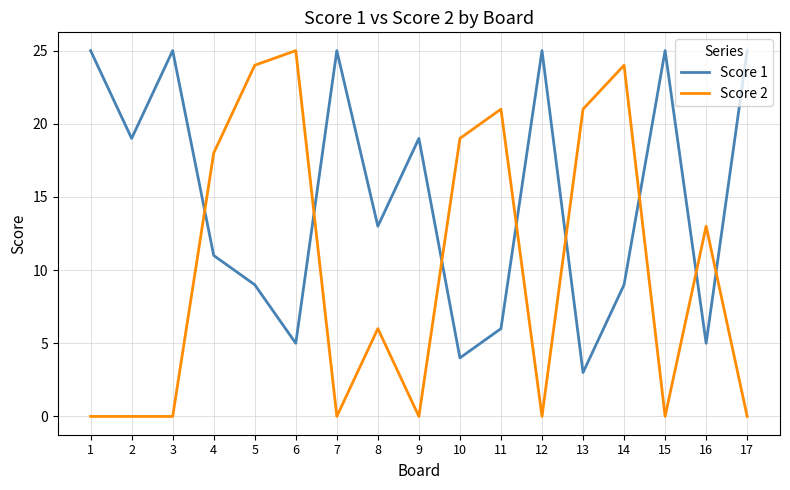

Read the Score 1 value at 7.

25